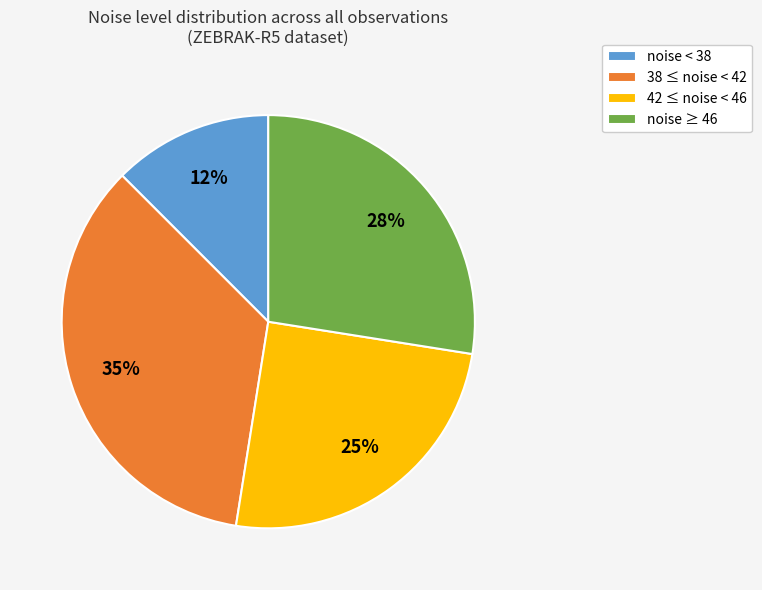

Which category has the smallest portion of the pie?

noise < 38